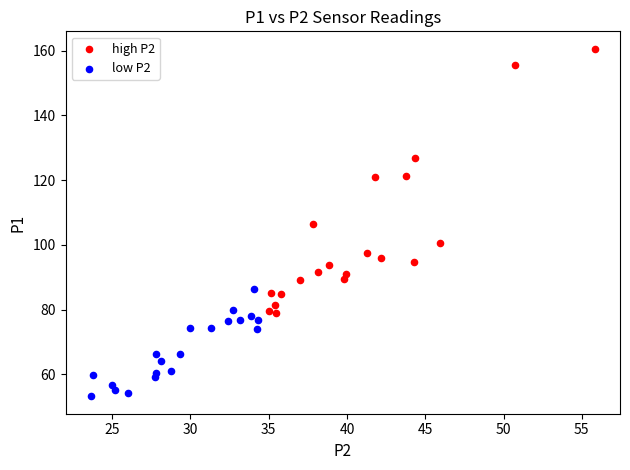

Which series has the largest Y range (max minus min)?

high P2